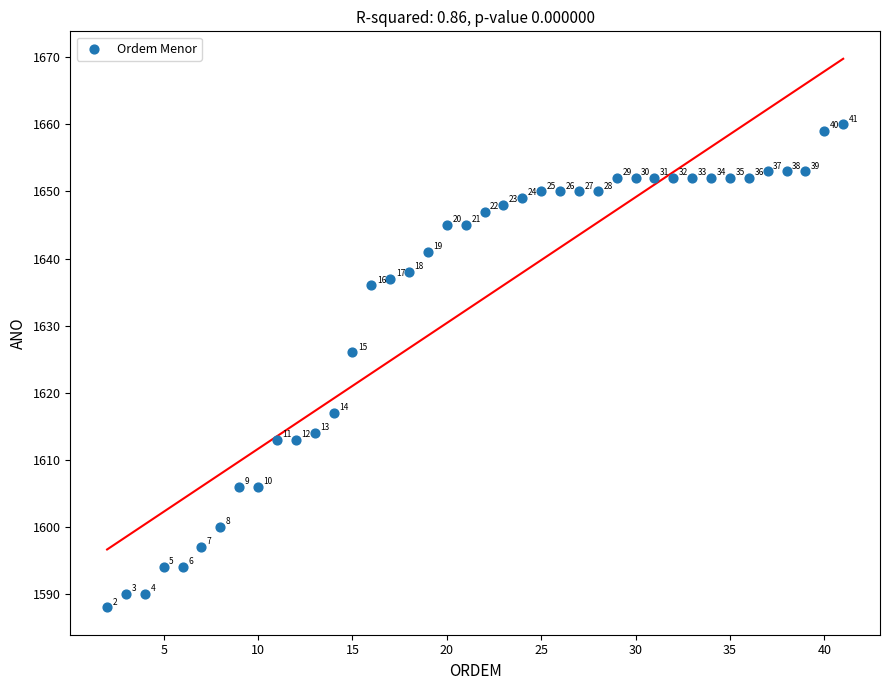

What is the range of X values (max minus min)?

39